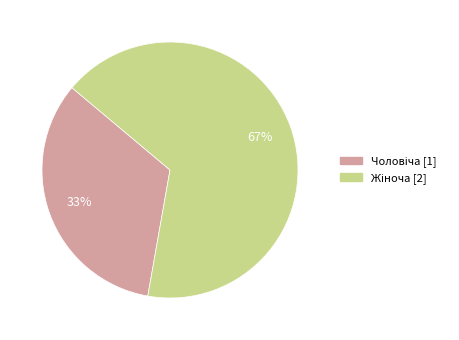

Count the number of slices in the pie.

2